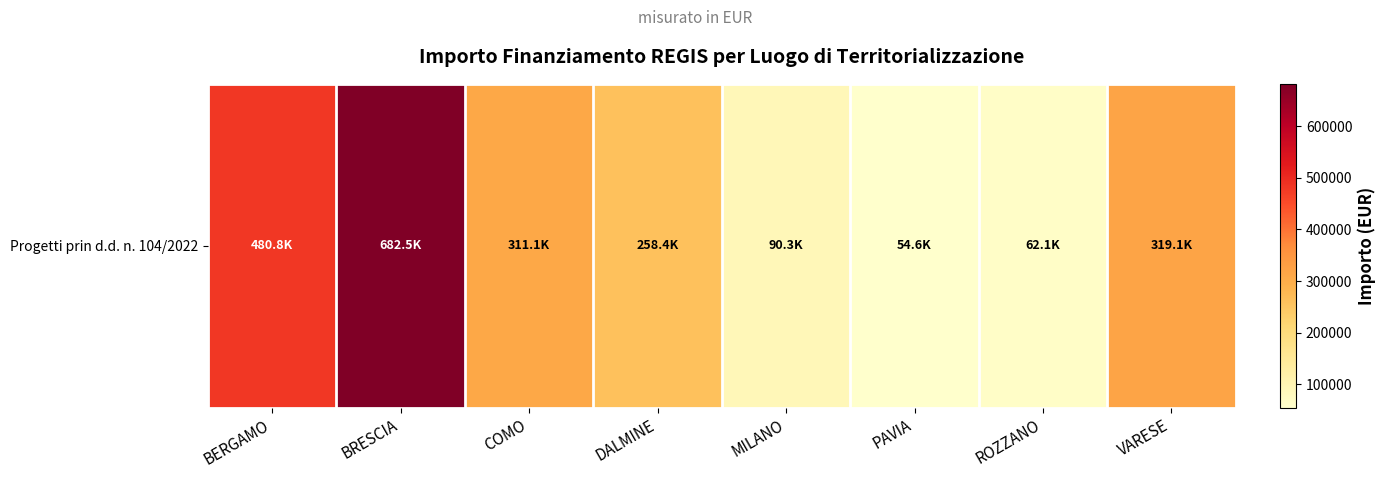

What is the change in value from ROZZANO to VARESE?

+257007.7